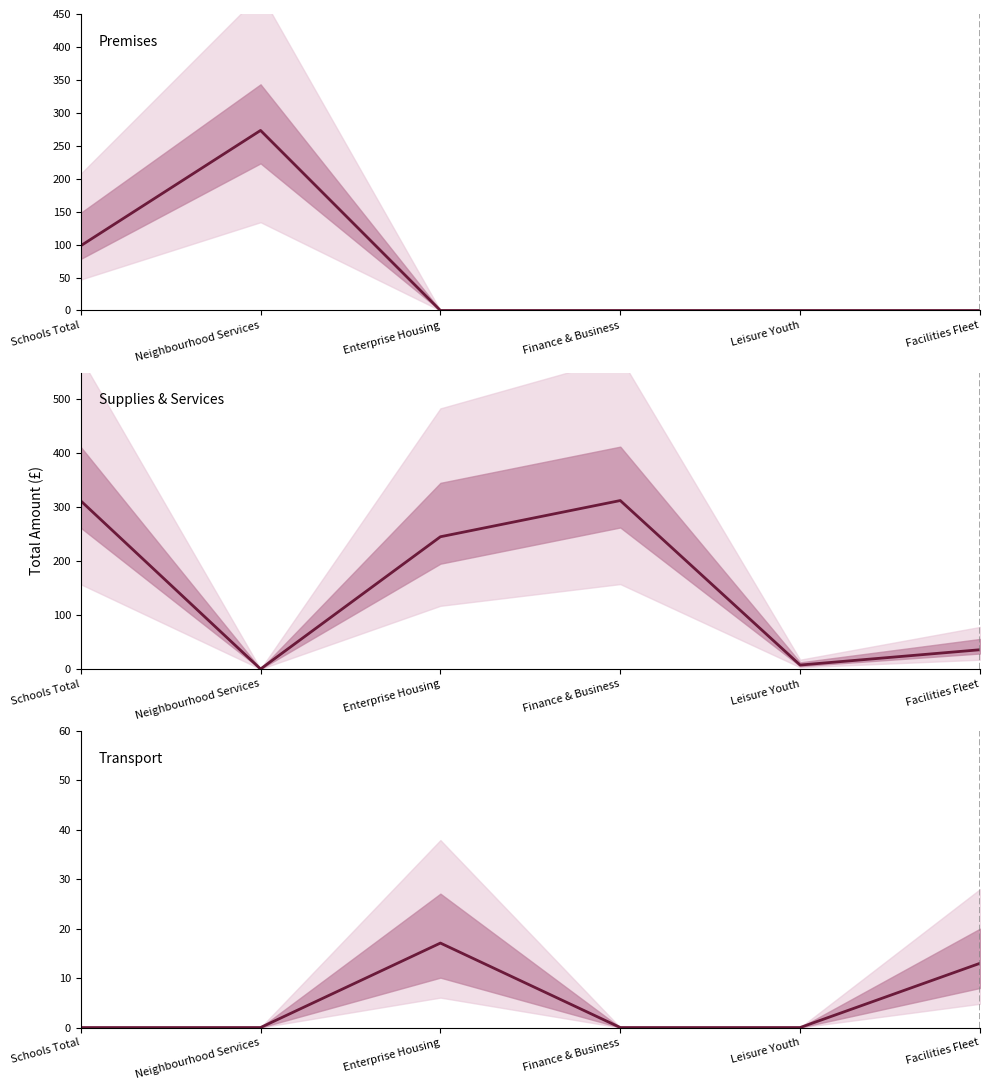

At which category is the sum across all series the highest?

Schools Total